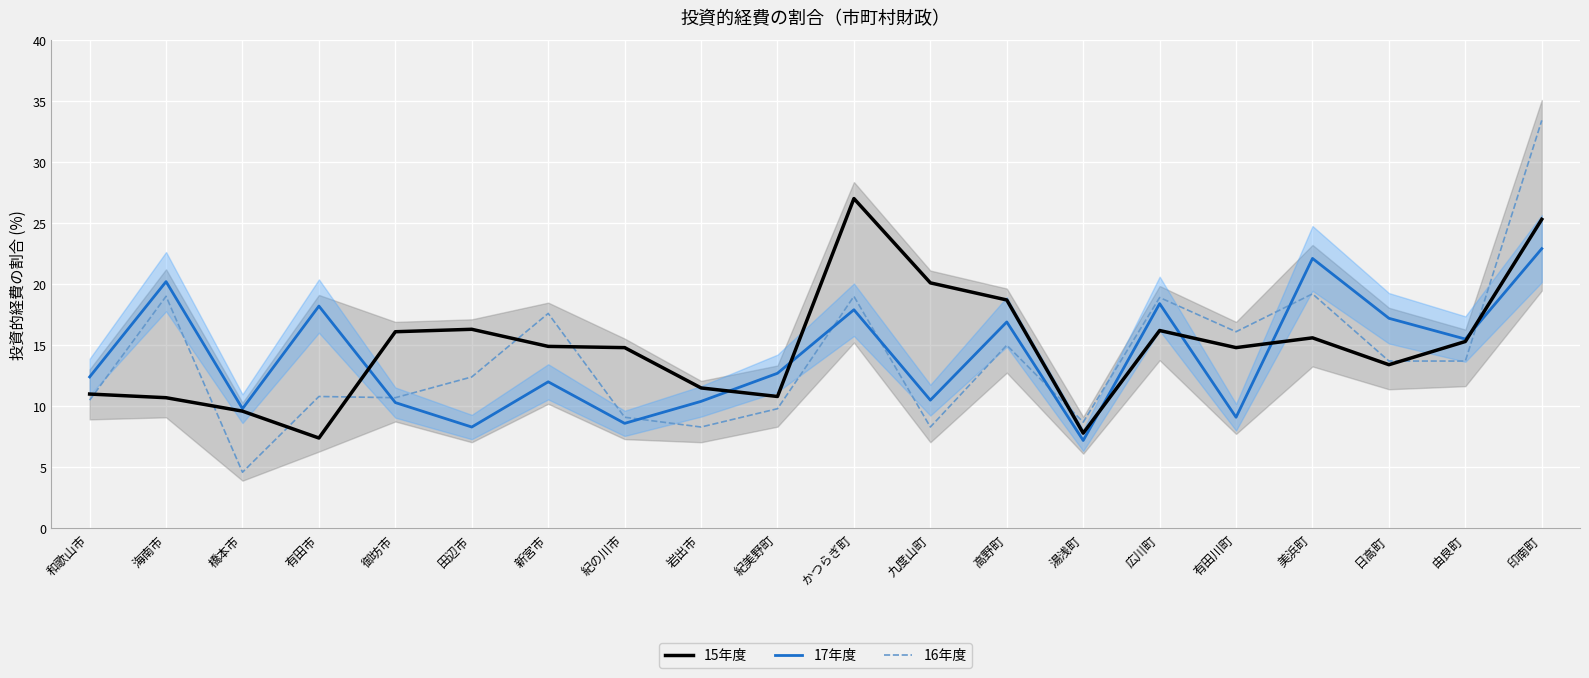

At which category is the sum across all series the highest?

印南町